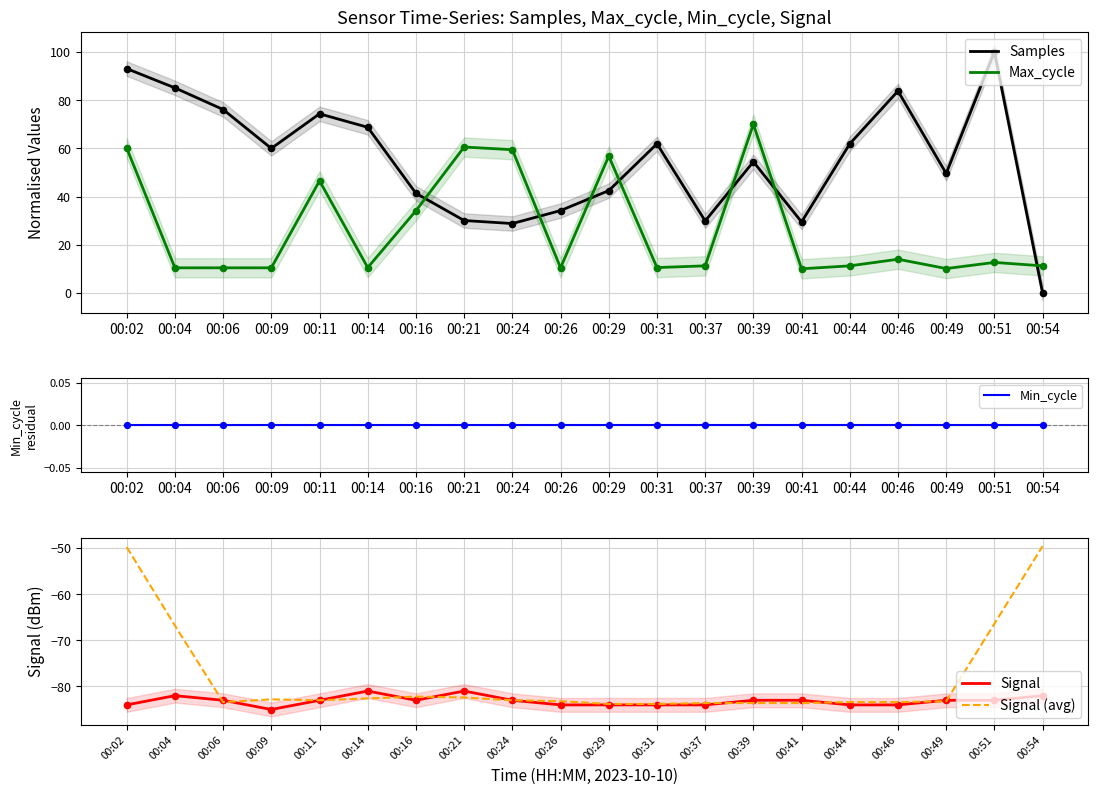

Is the value of Max_cycle at 00:37 greater than the value of Min_cycle at 00:37?

Yes